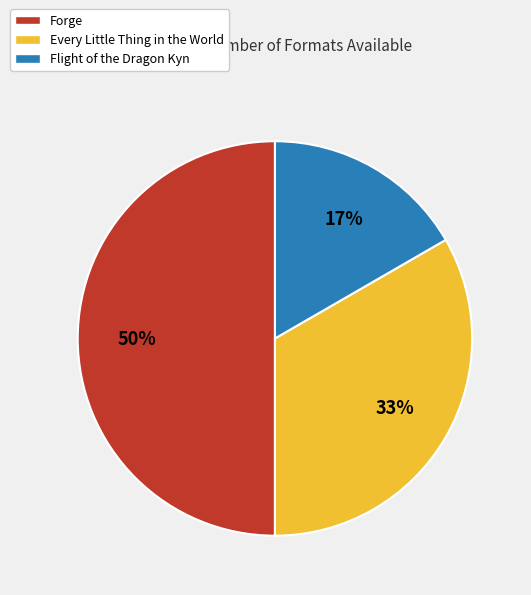

What is the largest slice in the pie chart?

Forge